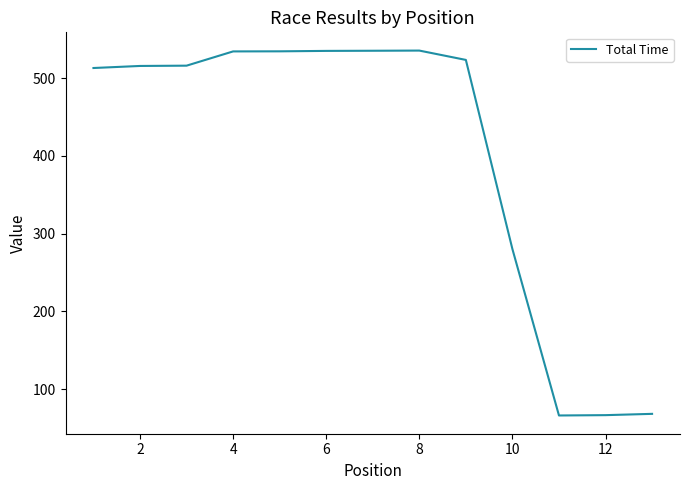

How many lines are shown in the chart?

1